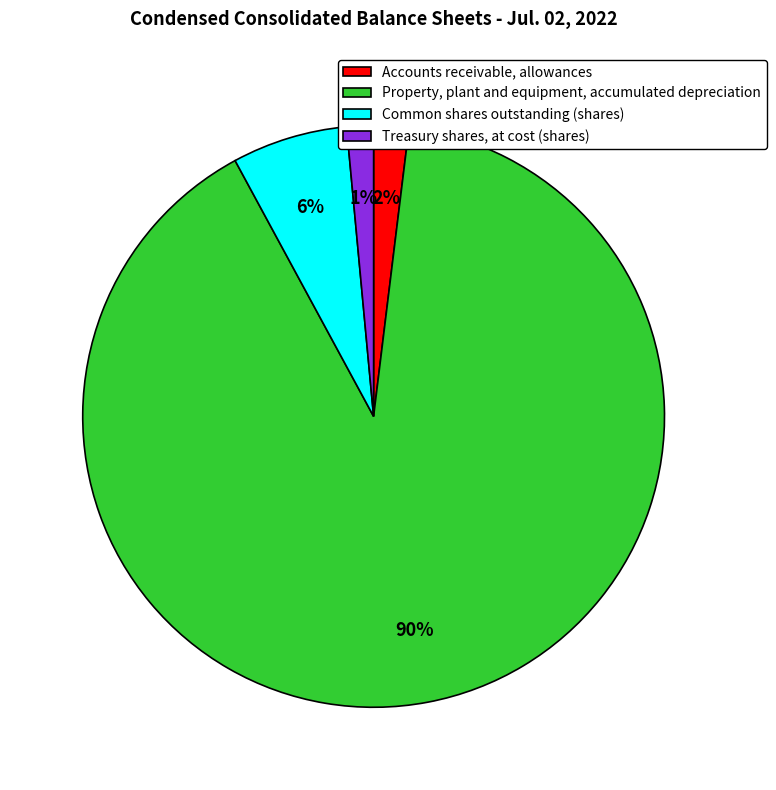

True or false: Accounts receivable, allowances accounts for 14% of the total.

False